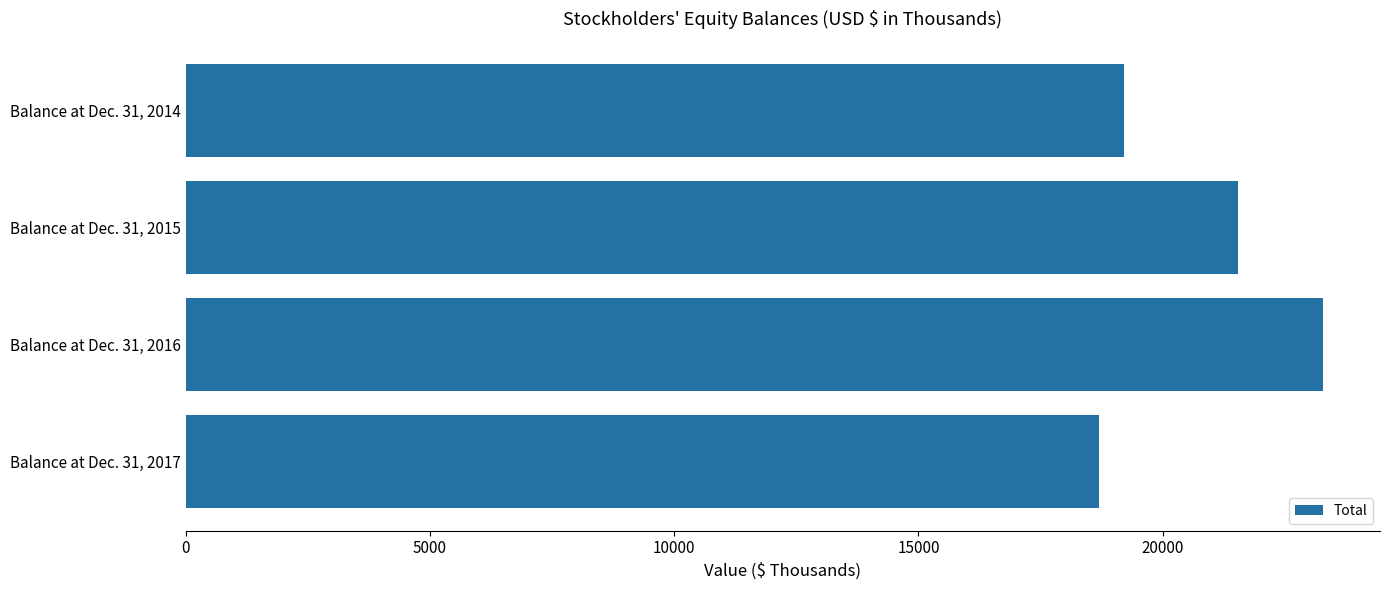

How many data points are less than 21548?

2